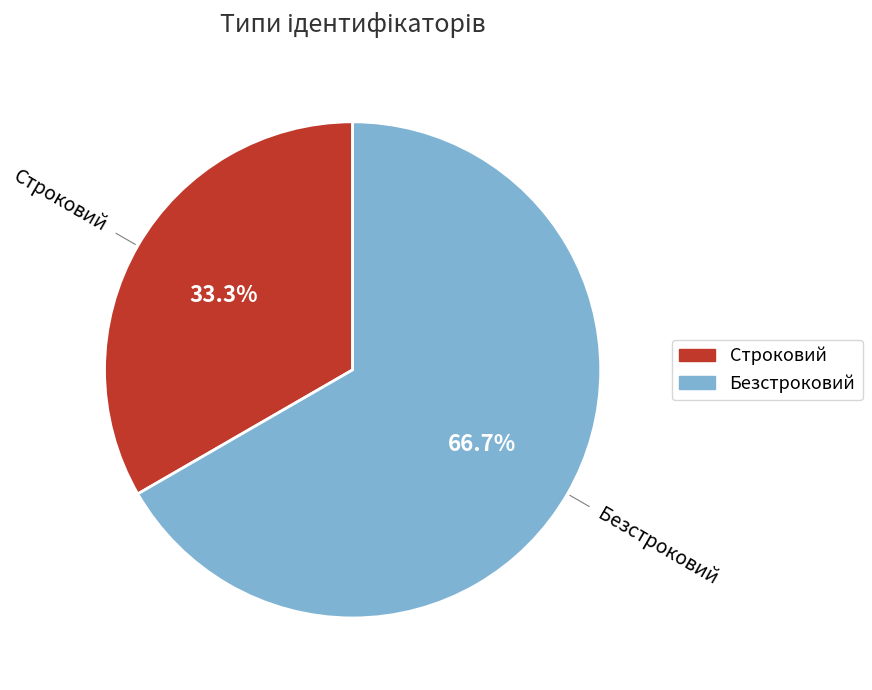

To the nearest percent, what is the average slice percentage?

50%